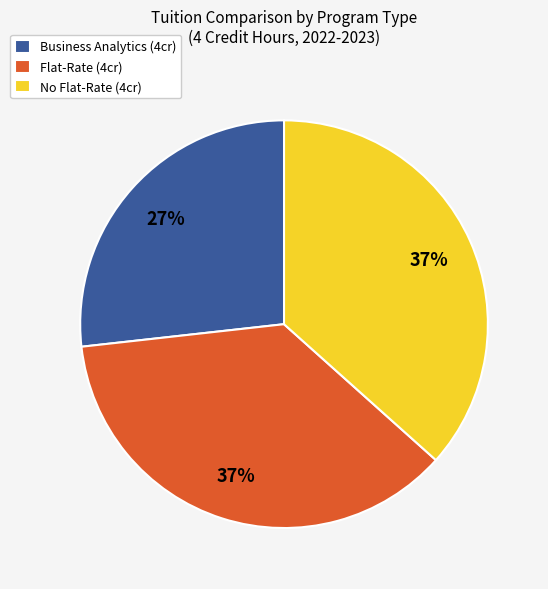

Do Flat-Rate (4cr) and No Flat-Rate (4cr) together represent more than half of the pie?

Yes